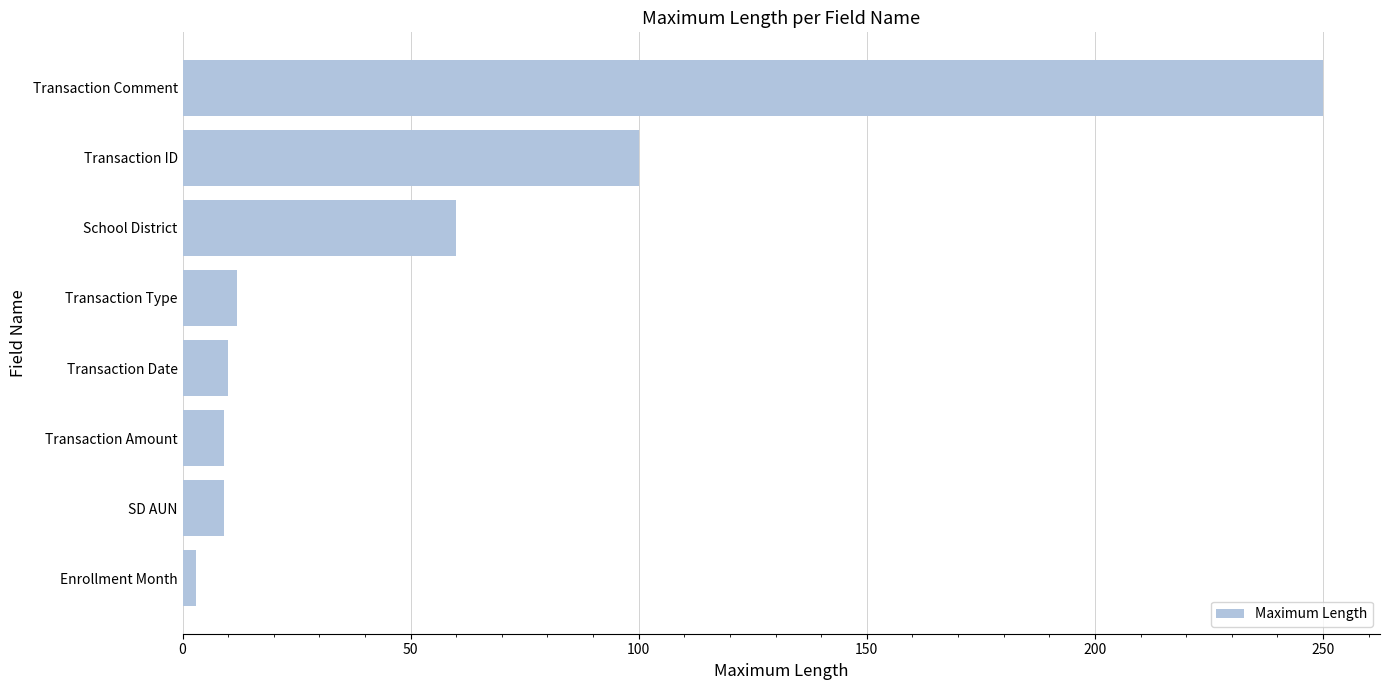

Which label corresponds to the smallest value in the chart?

Enrollment Month